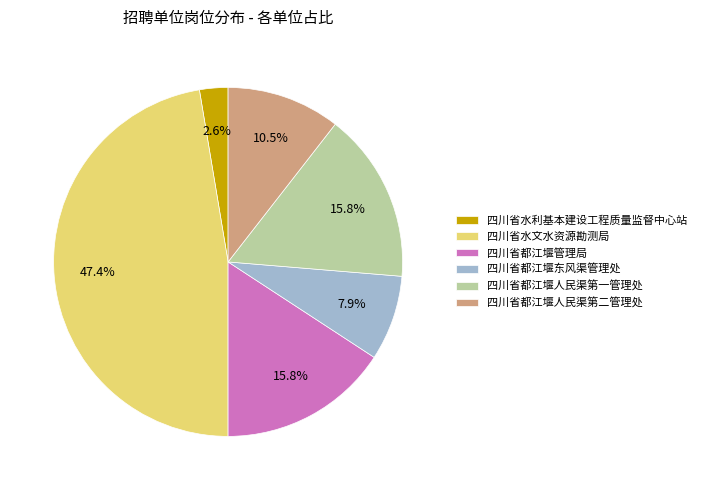

Approximately how many times larger is the value at 四川省都江堰东风渠管理处 compared to 四川省都江堰人民渠第一管理处?

0.5